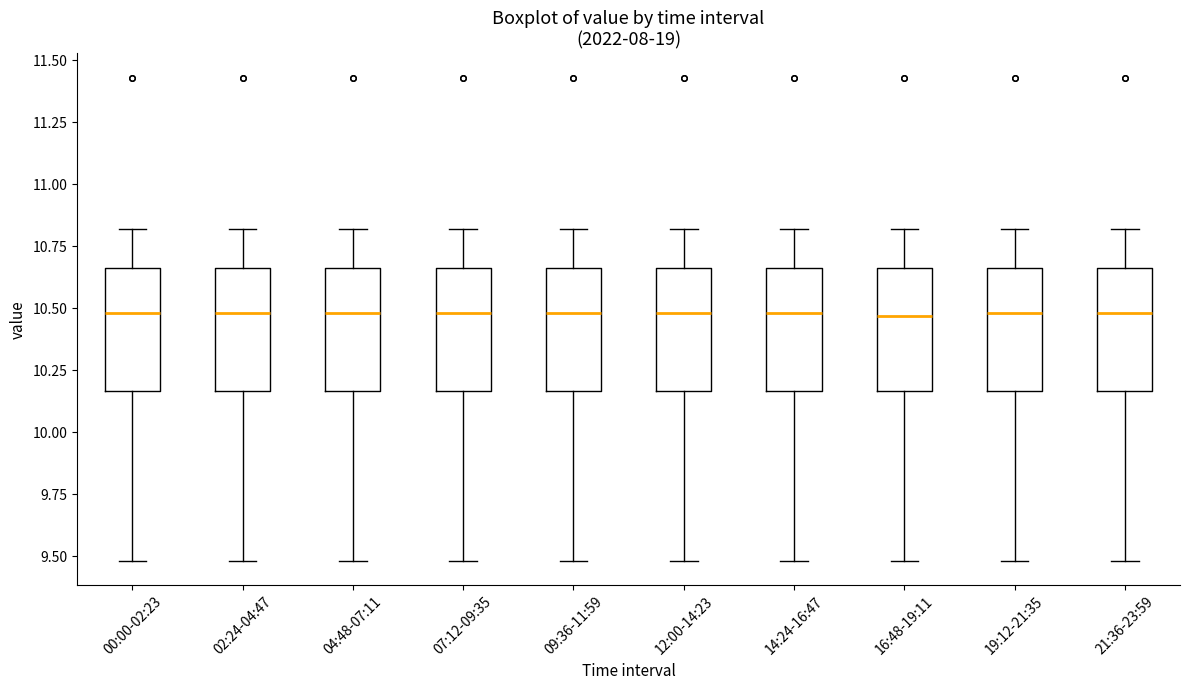

Reading left to right, read every box against the y-axis: the position of its median line, the range the box covers, and the ends of its whiskers. The values are not printed on the chart, so give them approximately, as read against the axis.

00:00-02:23: median 10.50, box 10.15 to 10.65, whiskers 9.50 to 10.80
02:24-04:47: median 10.50, box 10.15 to 10.65, whiskers 9.50 to 10.80
04:48-07:11: median 10.50, box 10.15 to 10.65, whiskers 9.50 to 10.80
07:12-09:35: median 10.50, box 10.15 to 10.65, whiskers 9.50 to 10.80
09:36-11:59: median 10.50, box 10.15 to 10.65, whiskers 9.50 to 10.80
12:00-14:23: median 10.50, box 10.15 to 10.65, whiskers 9.50 to 10.80
14:24-16:47: median 10.50, box 10.15 to 10.65, whiskers 9.50 to 10.80
16:48-19:11: median 10.45, box 10.15 to 10.65, whiskers 9.50 to 10.80
19:12-21:35: median 10.50, box 10.15 to 10.65, whiskers 9.50 to 10.80
21:36-23:59: median 10.50, box 10.15 to 10.65, whiskers 9.50 to 10.80